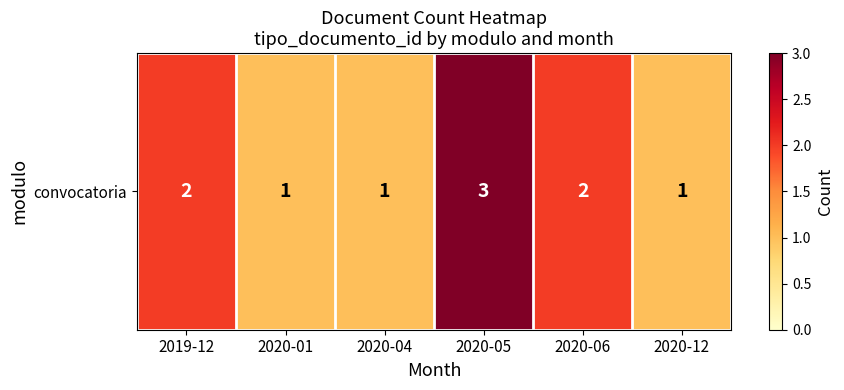

Reading left to right, list all the values displayed in this chart.

2	1	1	3	2	1